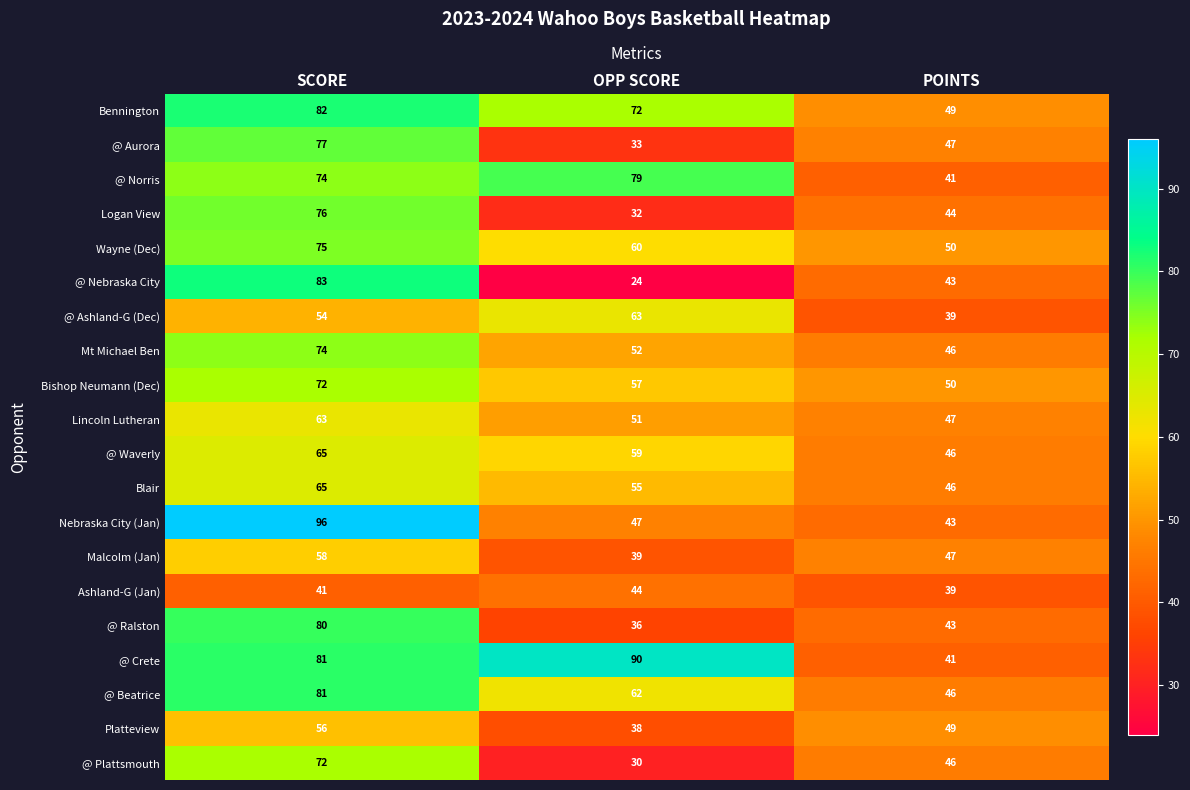

What is the average value of the Bennington series?

68